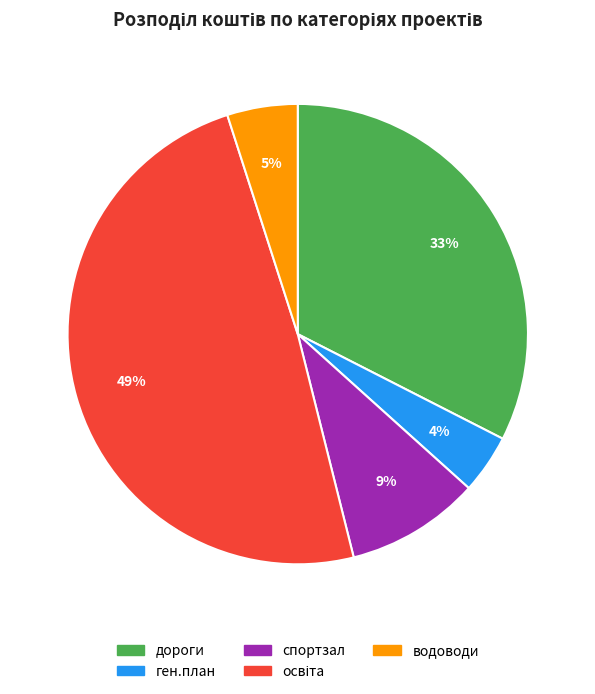

The ген.план slice represents 4% of the pie. True or false?

True